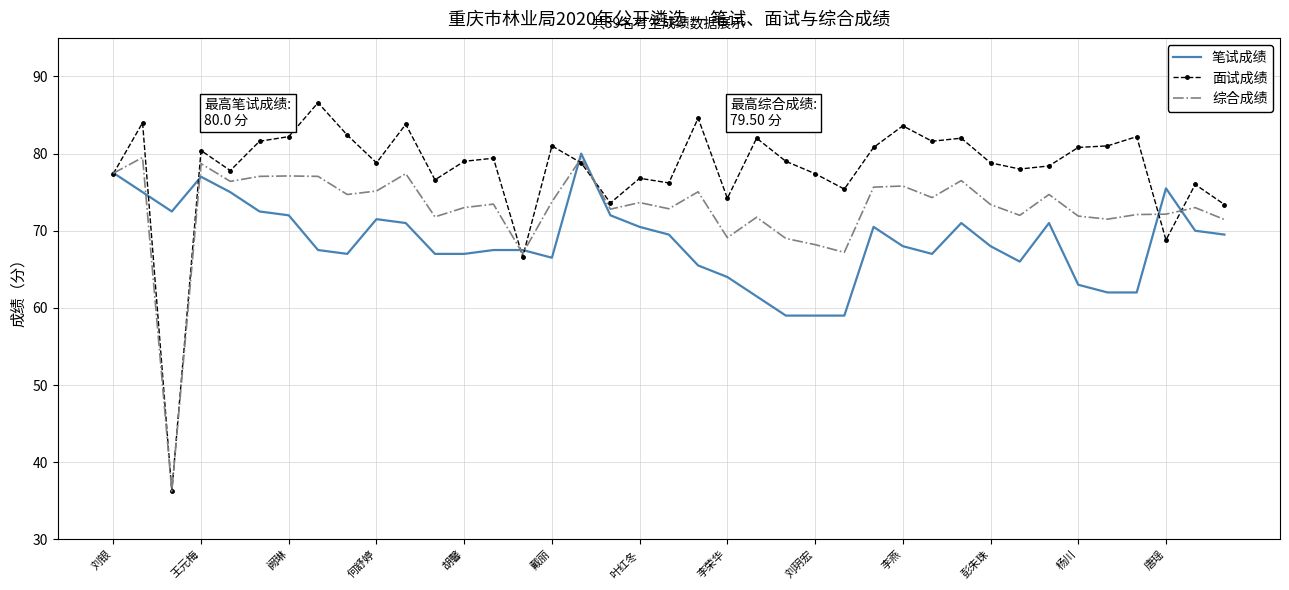

Rank the series by their average value, from lowest to highest.

笔试成绩, 综合成绩, 面试成绩